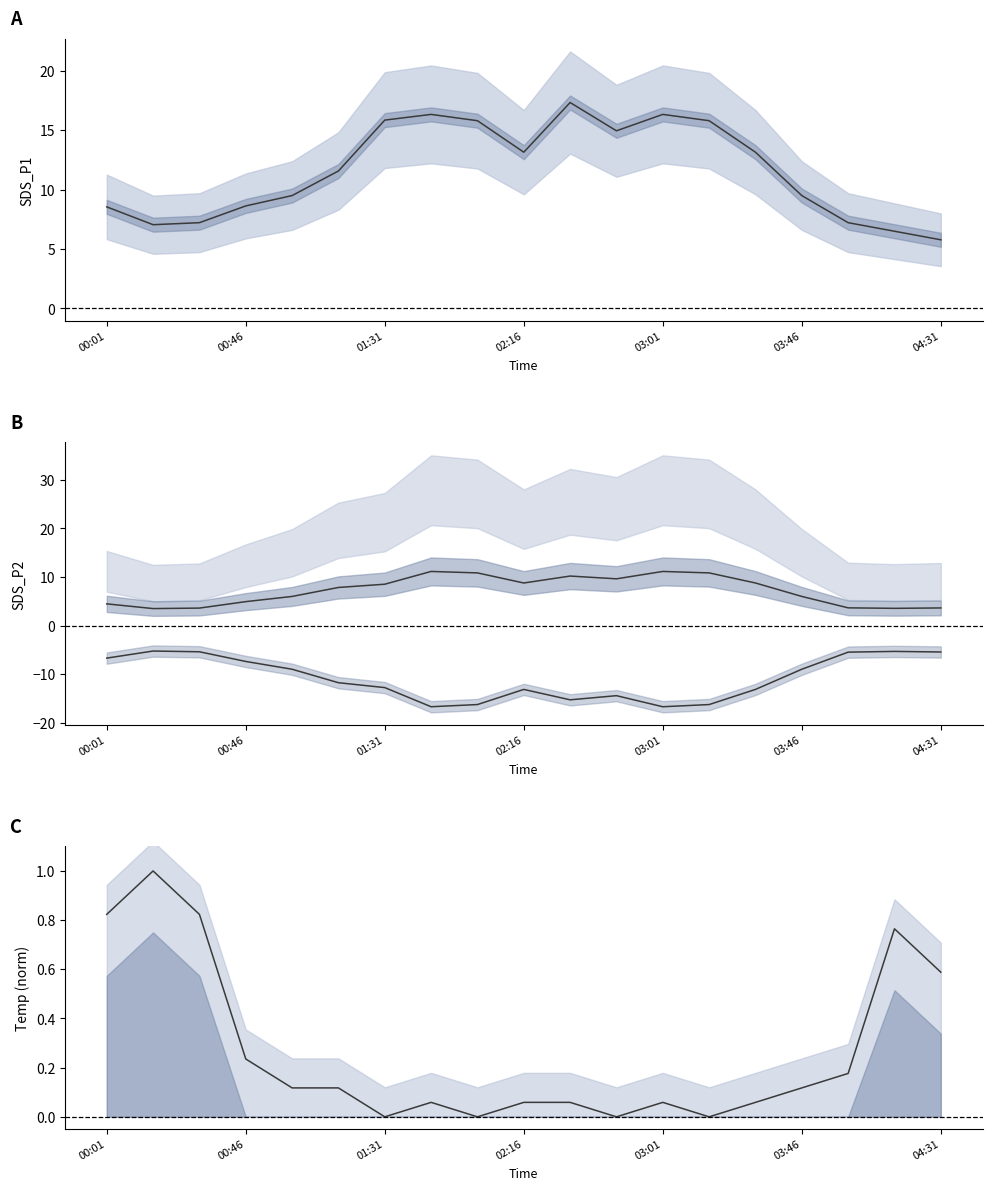

At how many categories does at least one series exceed 12?

9